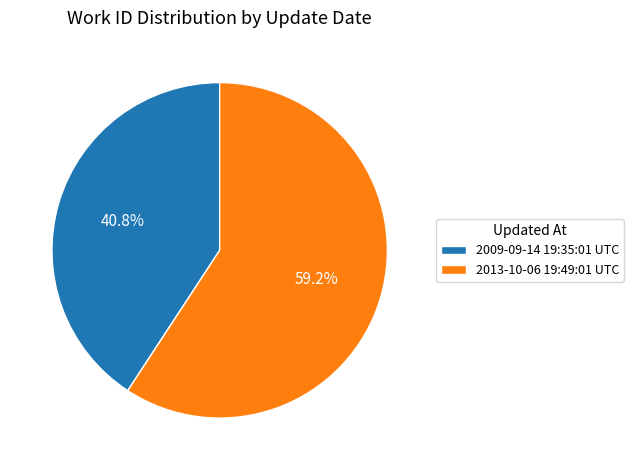

Combined, what portion of the pie is 2009-09-14 19:35:01 UTC and 2013-10-06 19:49:01 UTC?

100.0%